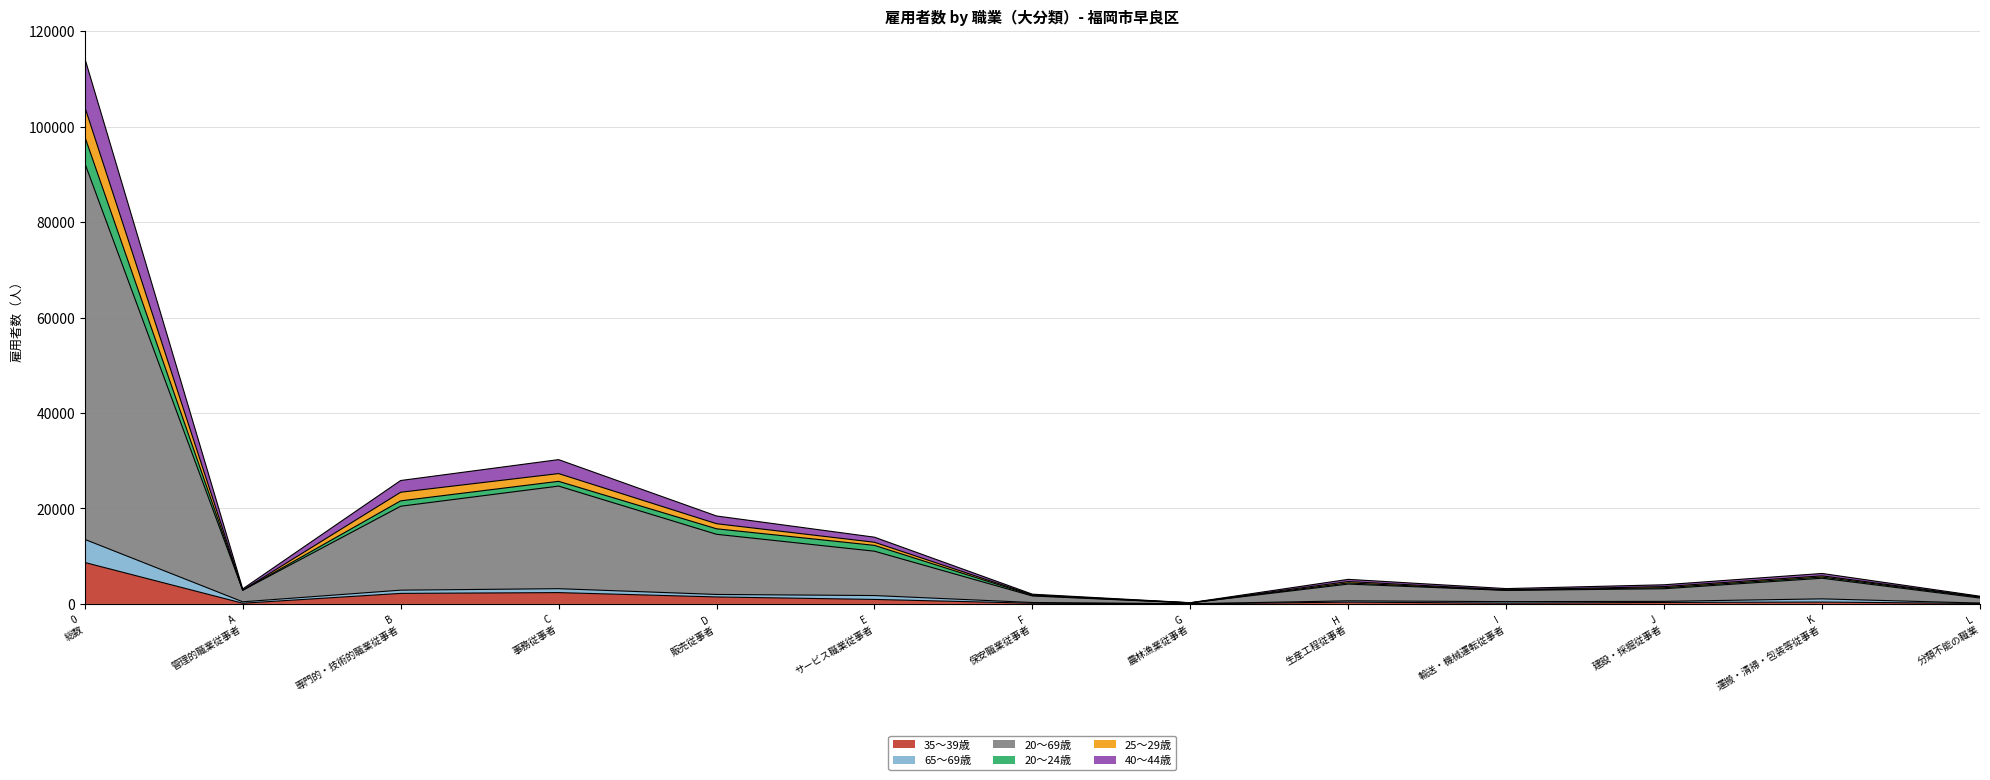

The 65～69歳 series shows 175 at L 分類不能の職業. True or false?

True